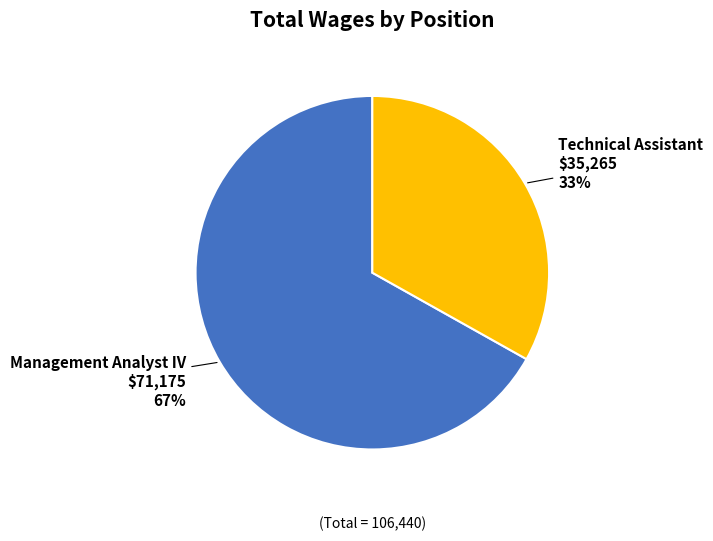

Count the number of slices in the pie.

2